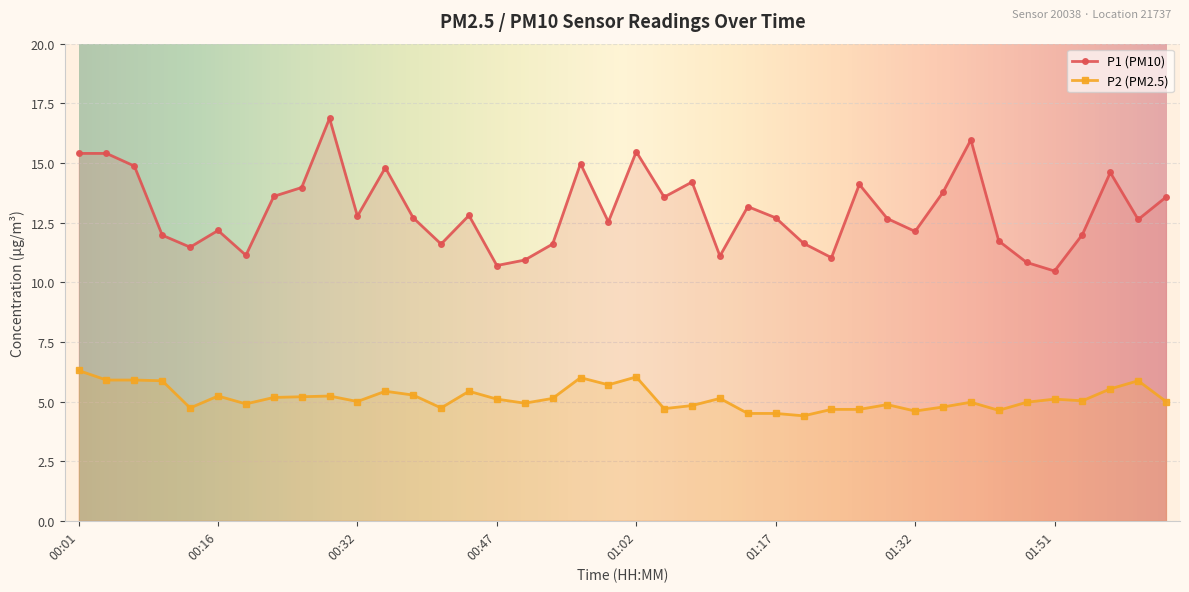

What position from the right is 00:56?

22